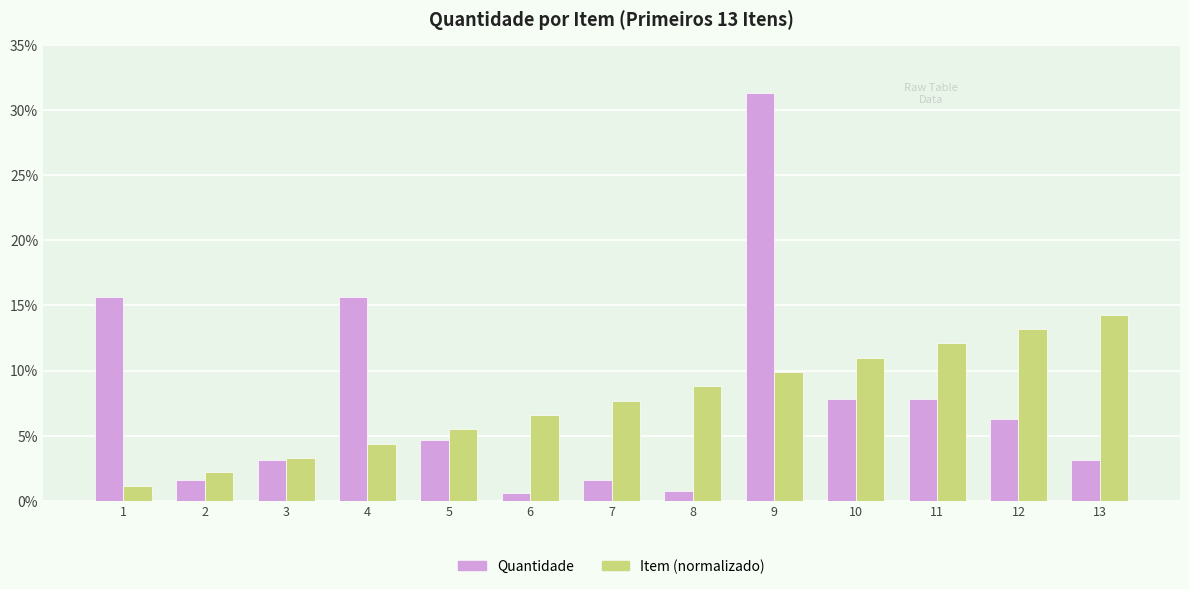

The value of Quantidade at 4 is 15.6. True or false?

True